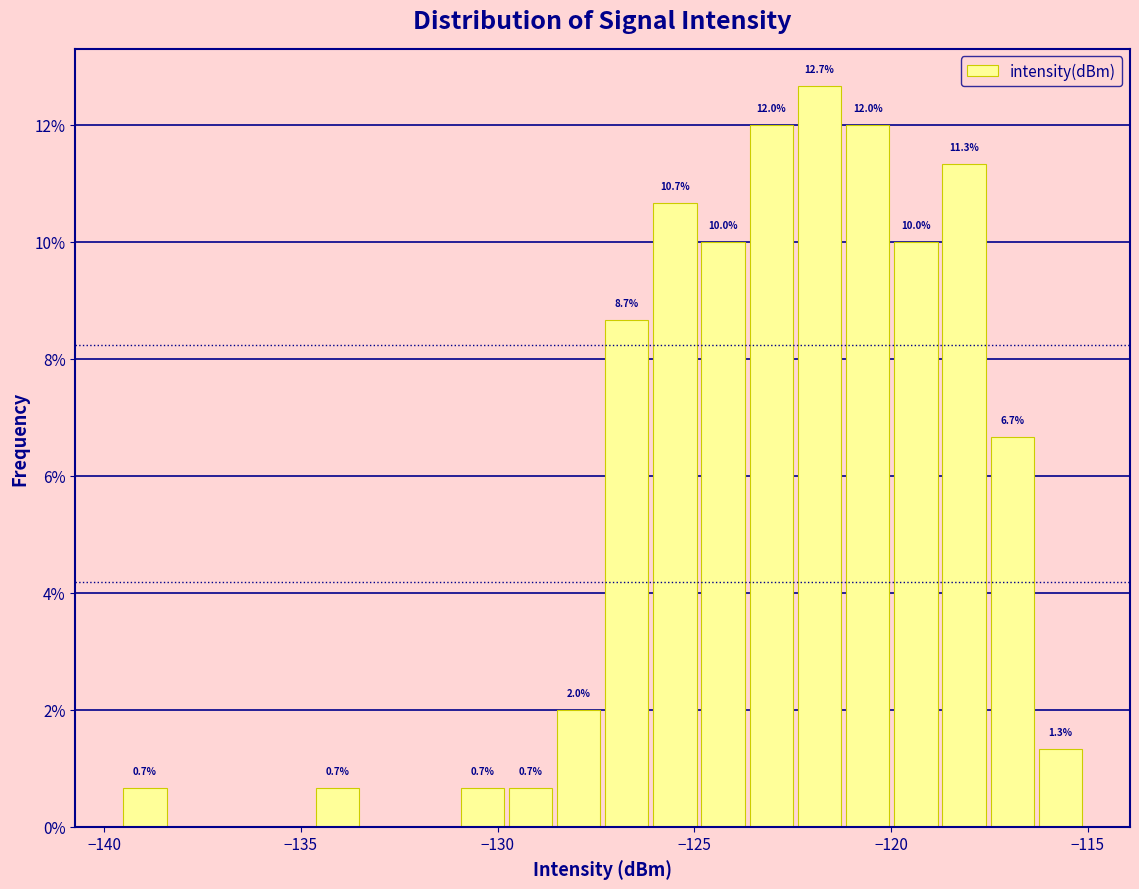

Around what value on the x-axis is the tallest bar? Give the approximate position of its centre, as read against the axis.

-122.0